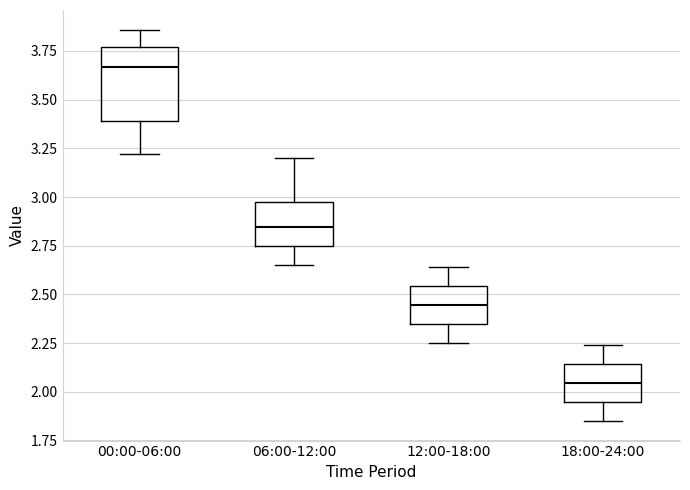

Comparing the boxes themselves (not the whiskers), which one is the tallest?

00:00-06:00